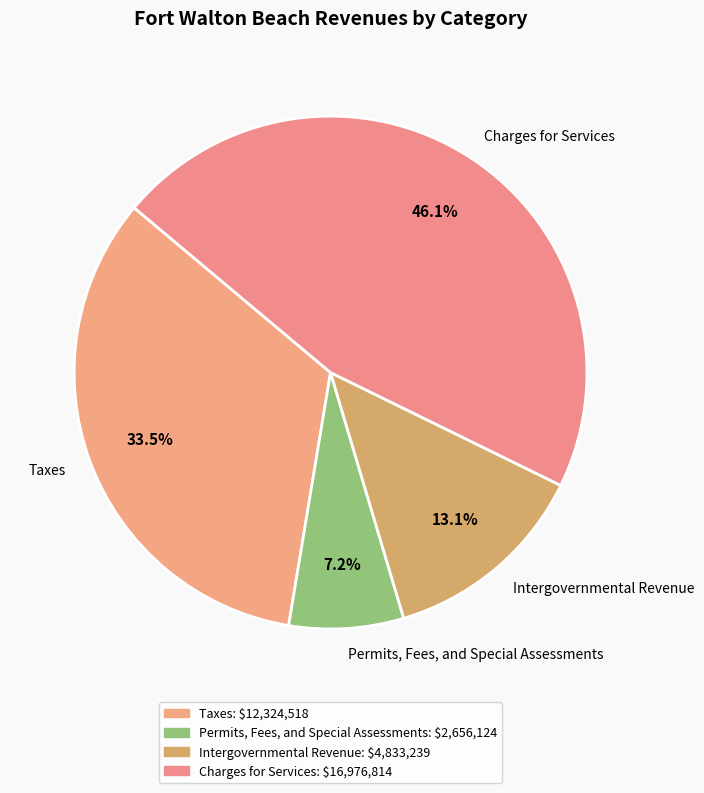

To the nearest percent, what percentage of the pie is Intergovernmental Revenue?

13%